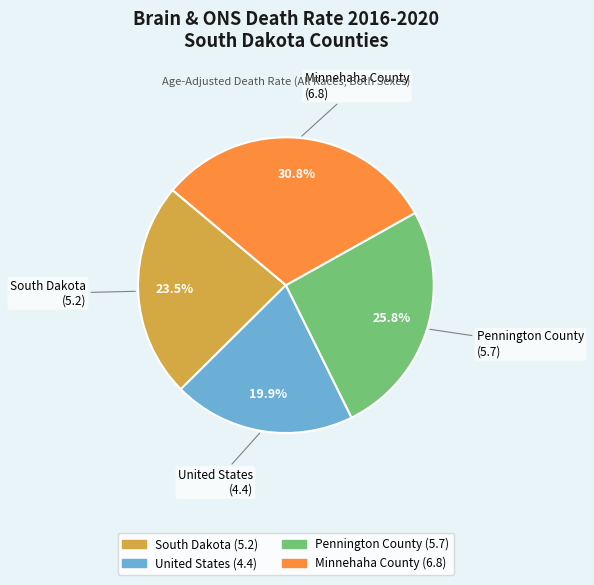

How many slices are in this pie chart?

4